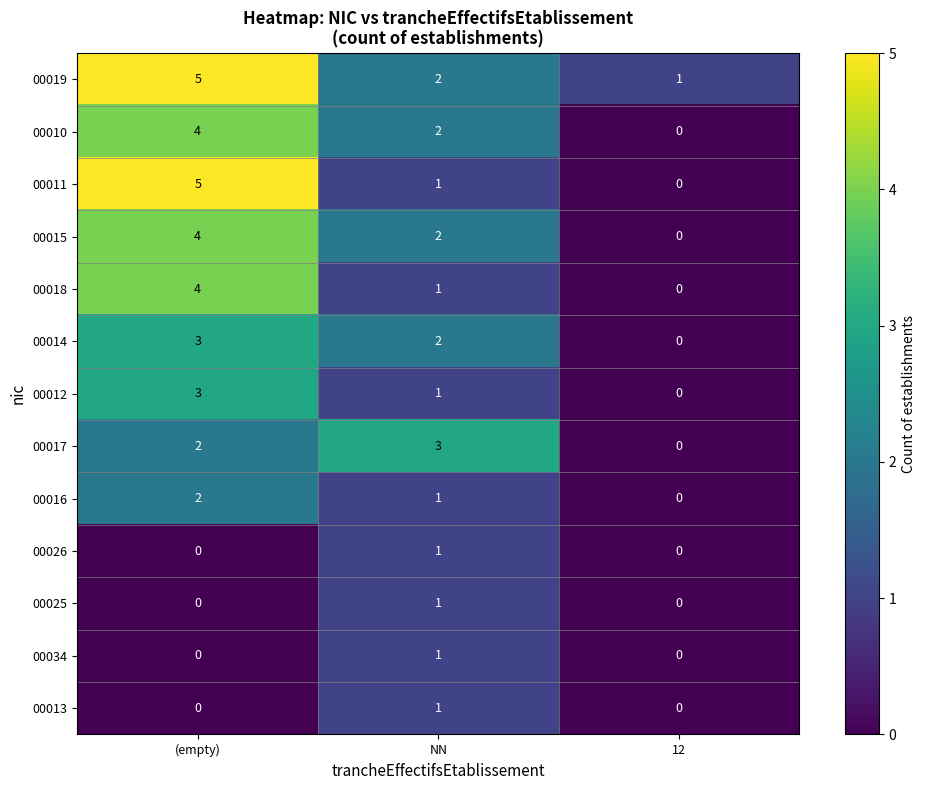

Which series has the largest range (max minus min)?

00011